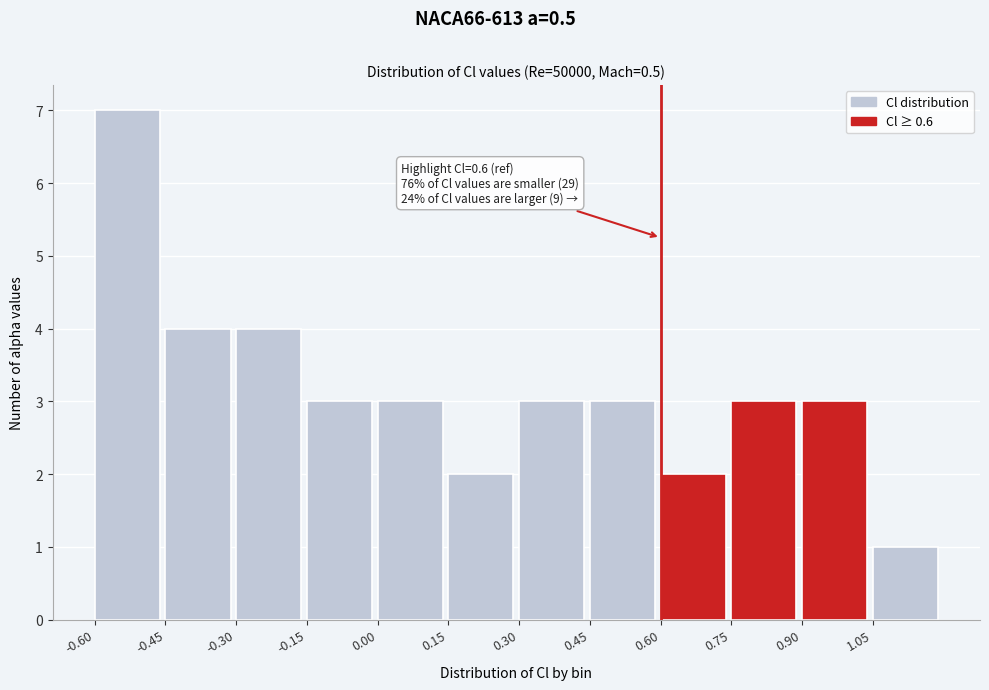

Over which range of the x-axis is the bar tallest?

-0.60 to -0.45